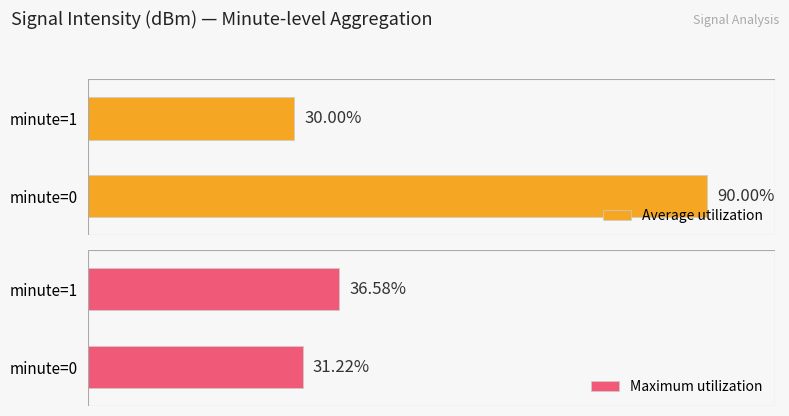

What is the difference between the maximum and minimum values in the Average utilization series?

60.0